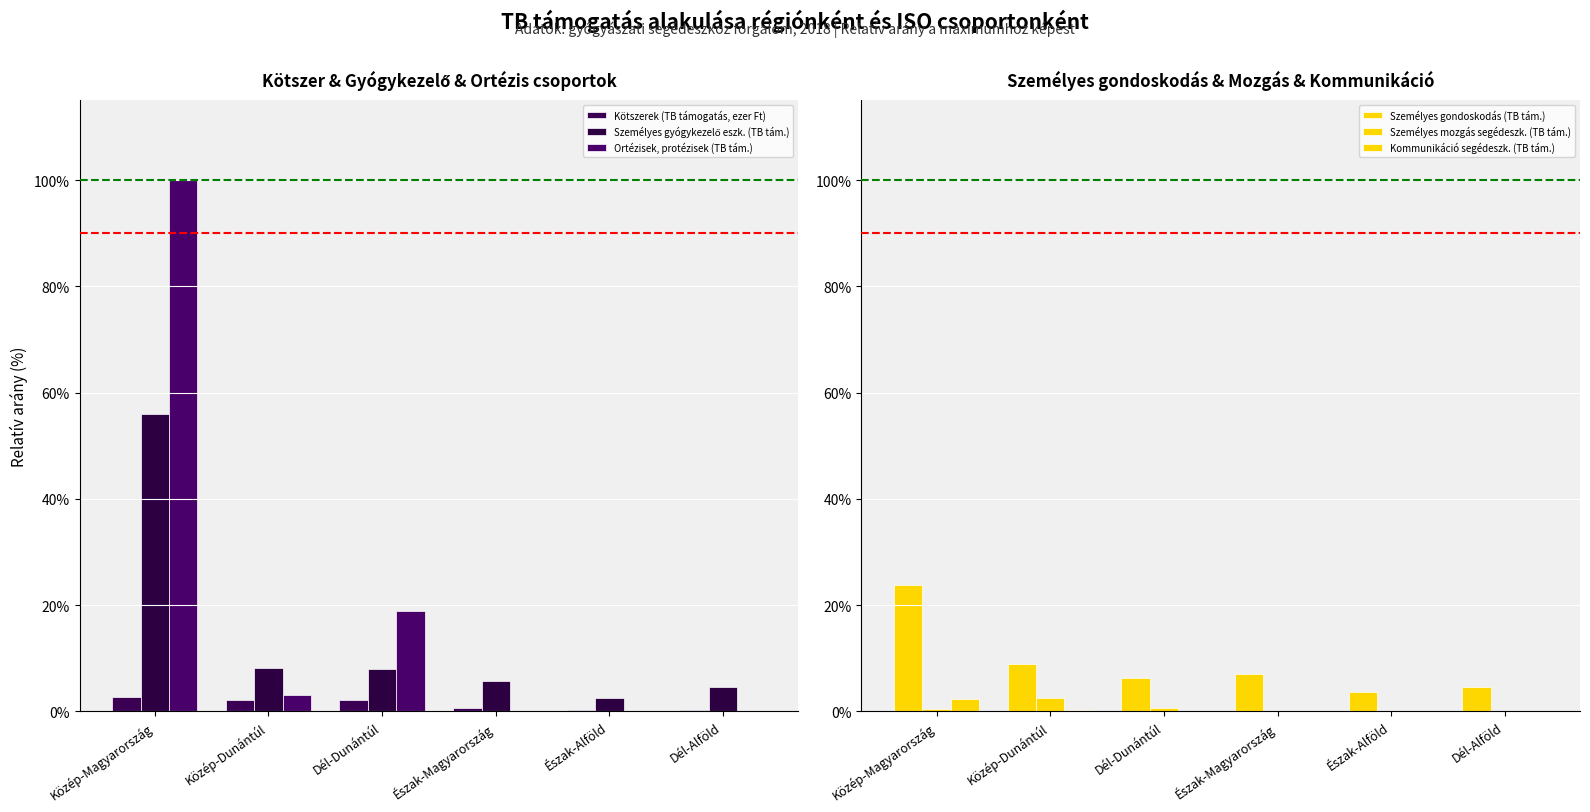

How many data points in Kötszerek (TB támogatás, ezer Ft) are less than 2?

3